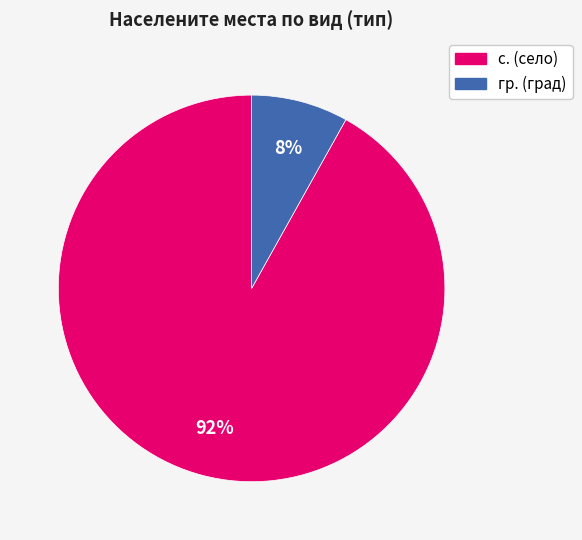

What percentage is the гр. slice, to the nearest percent?

8%